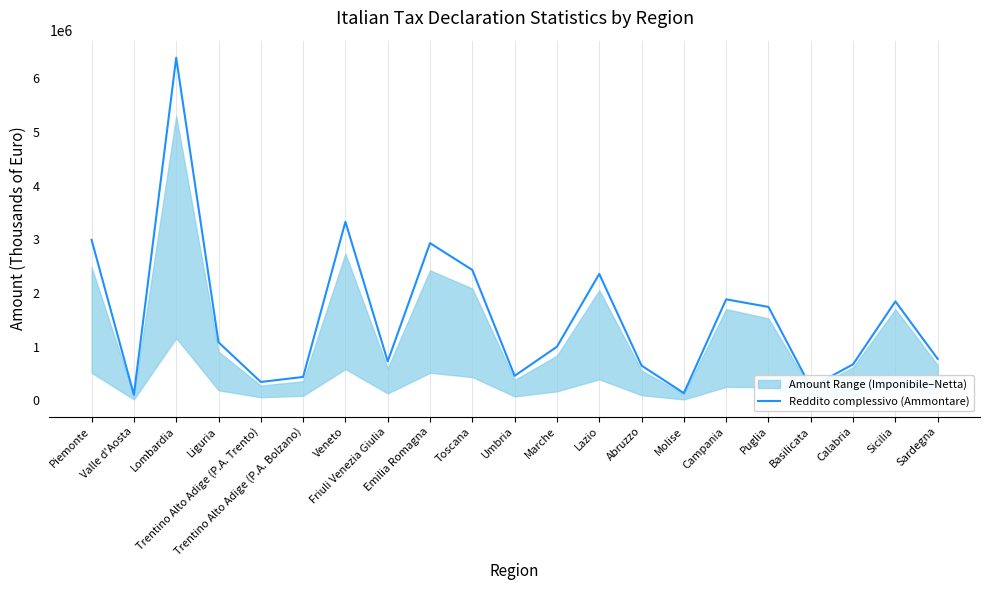

What is the label of the 1st point from the left?

Piemonte